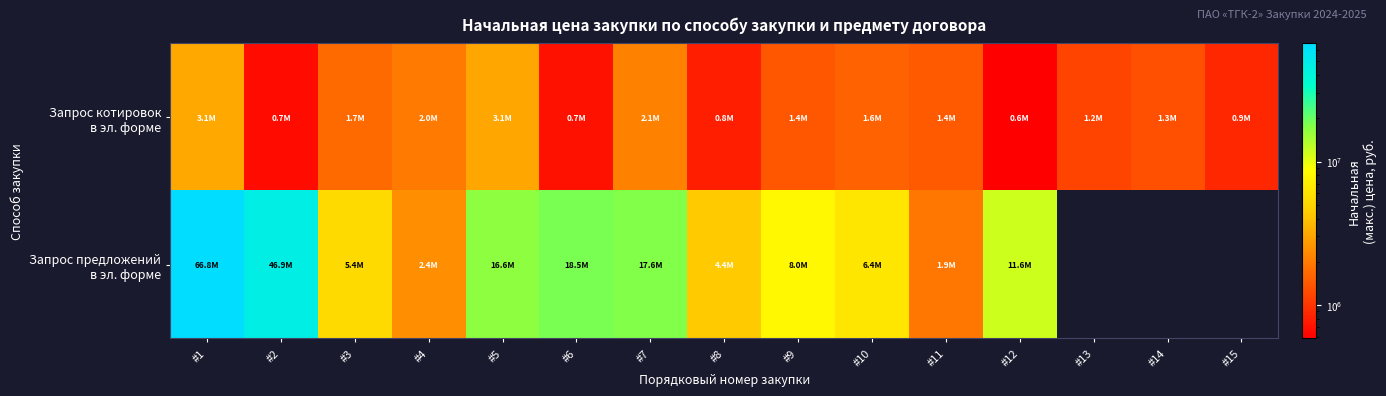

What is the difference between the Запрос предложений в эл. форме values at #12 and #7?

6012413.4